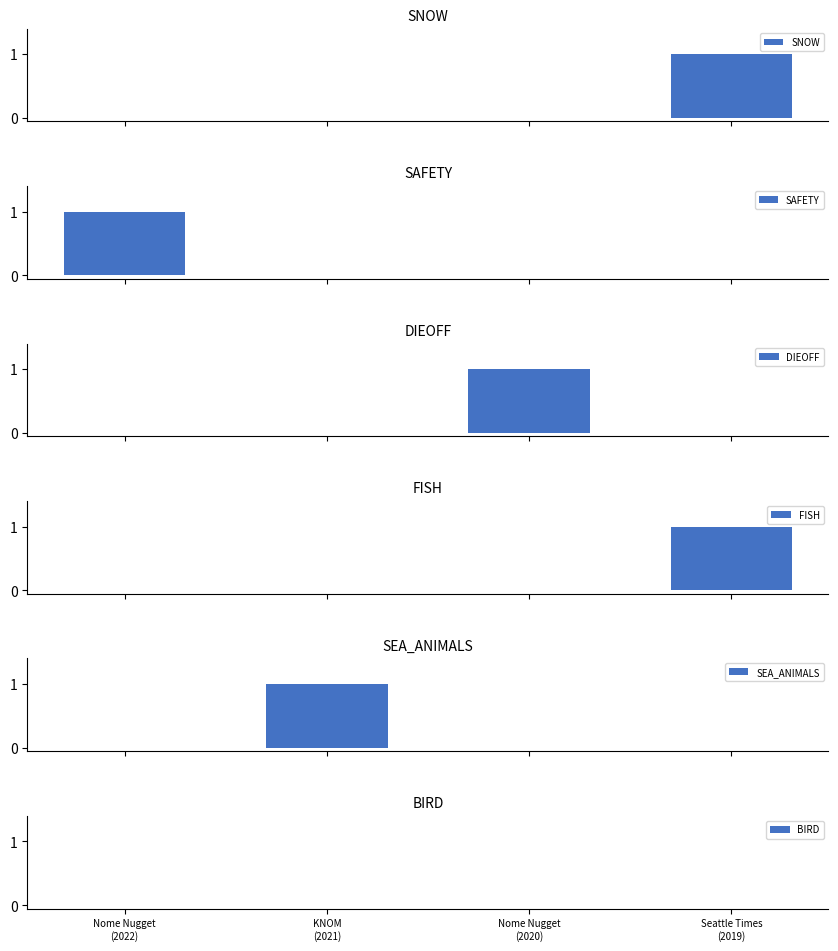

Rank the series by their maximum value, from highest to lowest.

SNOW, SAFETY, DIEOFF, FISH, SEA_ANIMALS, BIRD